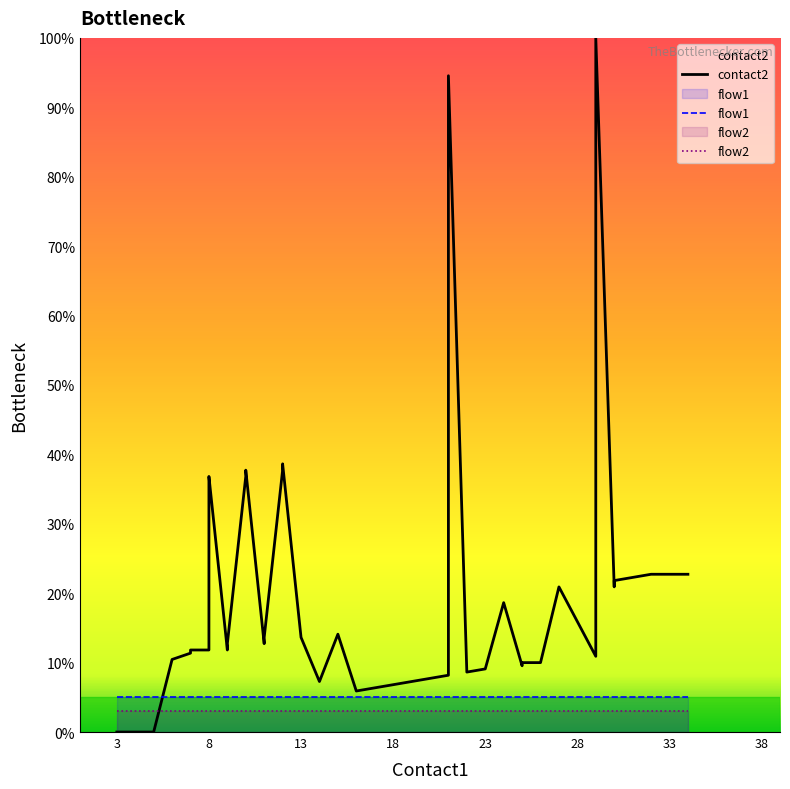

Reading left to right, transcribe all the data shown in this chart.

contact2: 0.0	0.0	0.0	10.5	11.4	11.8	11.8	35.5	36.4	36.8	11.8	12.7	36.8	37.7	12.7	13.6	37.7	38.6	13.6	7.3	14.1	5.9	6.8	7.3	7.7	8.2	94.5	8.6	9.1	18.6	9.5	10.0	10.0	20.9	10.9	100.0	20.9	21.8	22.7	22.7
flow1: 5.0	5.0	5.0	5.0	5.0	5.0	5.0	5.0	5.0	5.0	5.0	5.0	5.0	5.0	5.0	5.0	5.0	5.0	5.0	5.0	5.0	5.0	5.0	5.0	5.0	5.0	5.0	5.0	5.0	5.0	5.0	5.0	5.0	5.0	5.0	5.0	5.0	5.0	5.0	5.0
flow2: 3.0	3.0	3.0	3.0	3.0	3.0	3.0	3.0	3.0	3.0	3.0	3.0	3.0	3.0	3.0	3.0	3.0	3.0	3.0	3.0	3.0	3.0	3.0	3.0	3.0	3.0	3.0	3.0	3.0	3.0	3.0	3.0	3.0	3.0	3.0	3.0	3.0	3.0	3.0	3.0